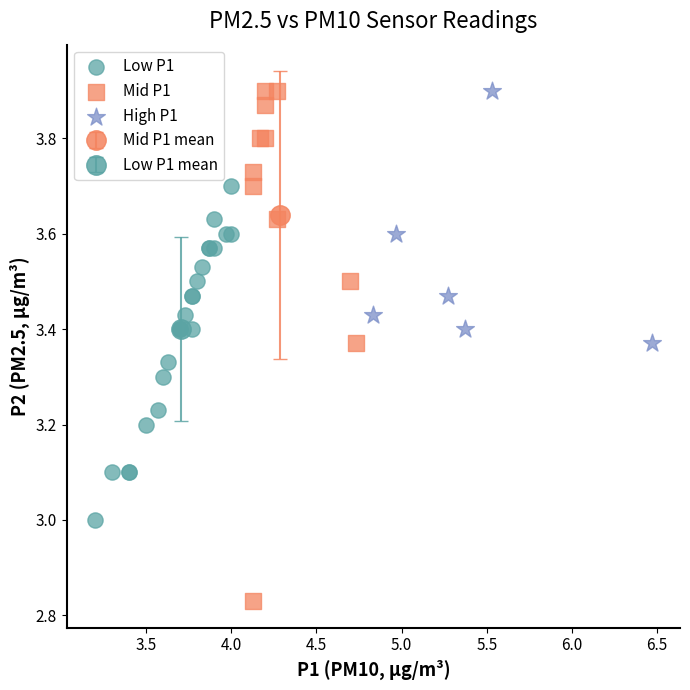

Which series has the widest spread of Y values?

Mid P1